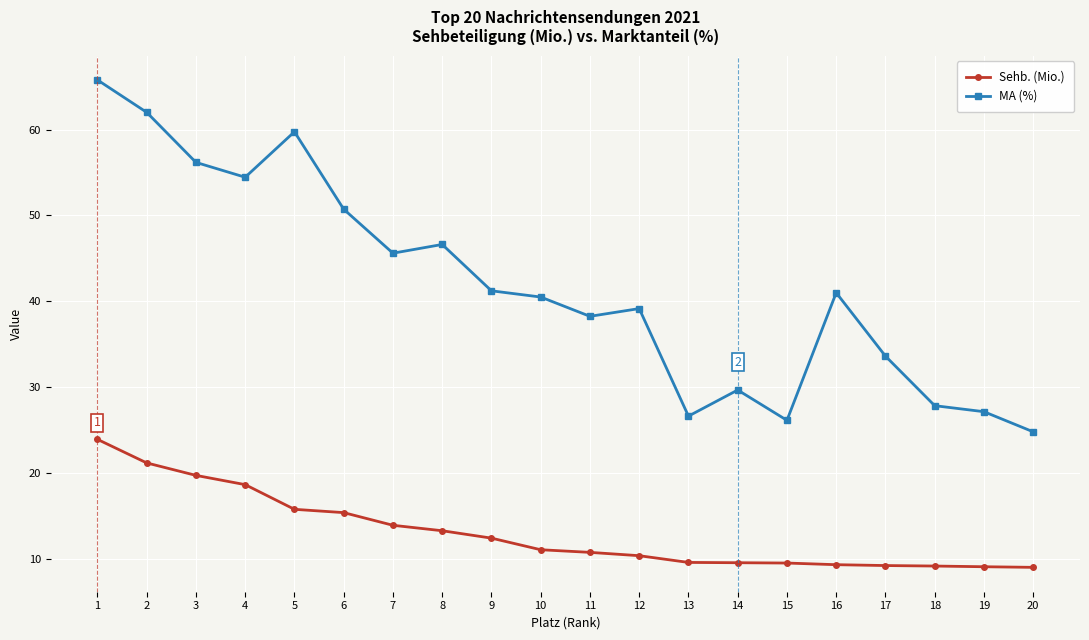

At which label does MA (%) reach its minimum?

20